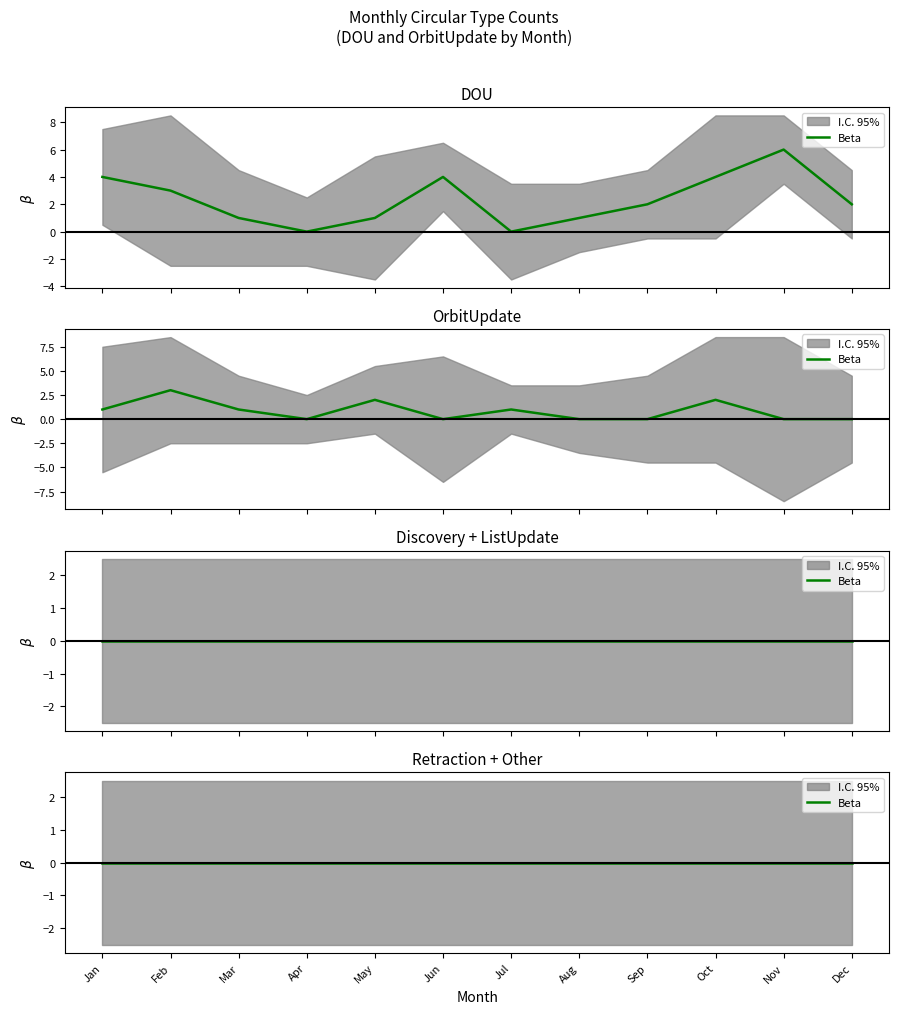

Reading left to right, what are all the values shown in this chart?

DOU: 4	3	1	0	1	4	0	1	2	4	6	2
OrbitUpdate: 1	3	1	0	2	0	1	0	0	2	0	0
Discovery: 0	0	0	0	0	0	0	0	0	0	0	0
ListUpdate: 0	0	0	0	0	0	0	0	0	0	0	0
Retraction: 0	0	0	0	0	0	0	0	0	0	0	0
Other: 0	0	0	0	0	0	0	0	0	0	0	0